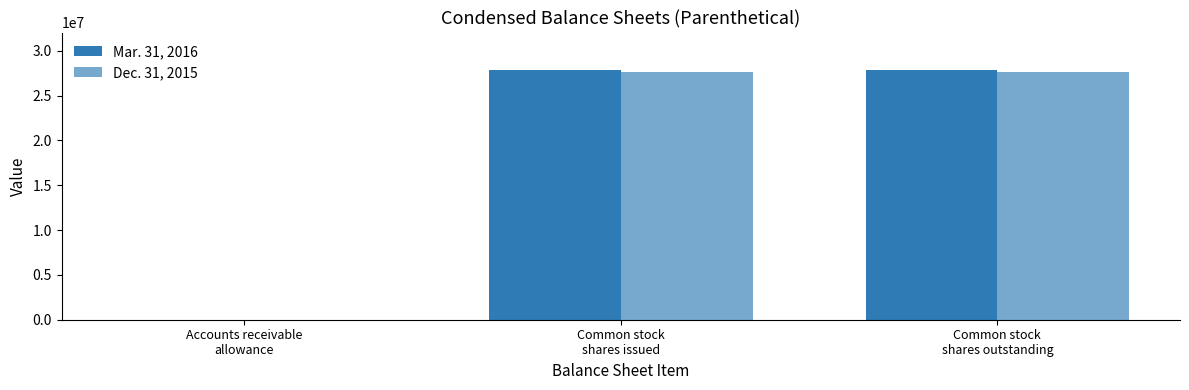

The value of Dec. 31, 2015 at Accounts receivable
allowance is 31. True or false?

False